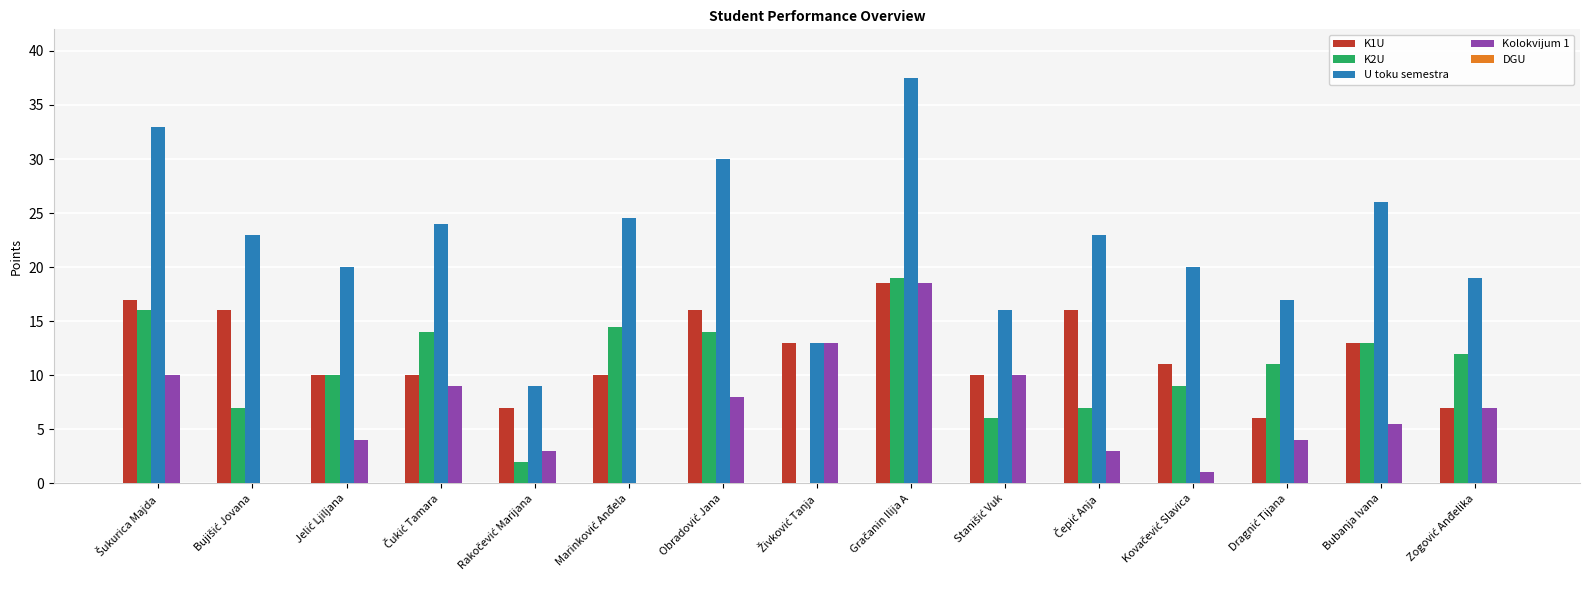

What is the maximum value shown in the chart?

37.5